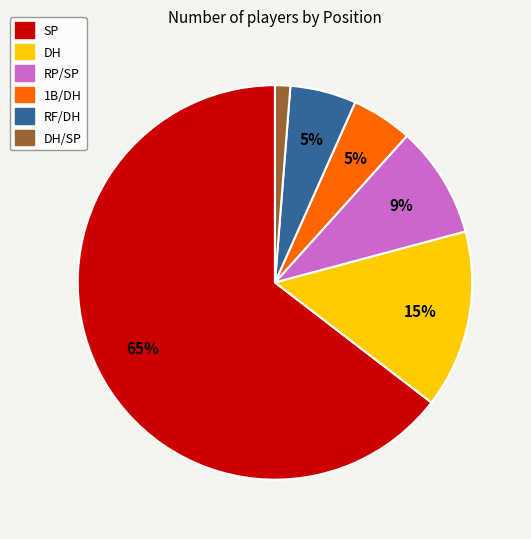

To the nearest percent, what is the average slice percentage?

17%